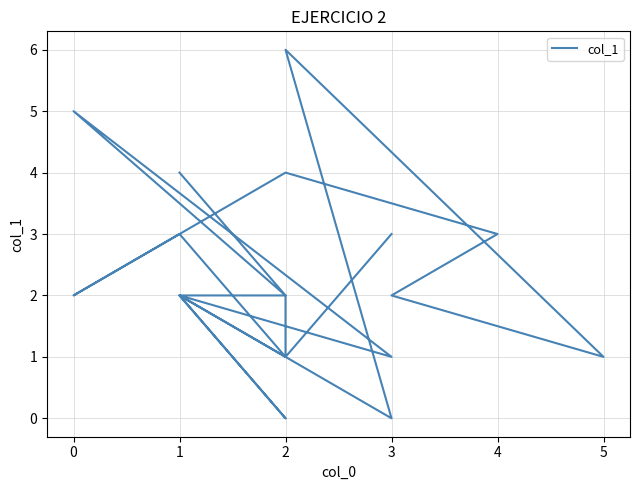

Does the chart display data point markers on the line(s)?

No